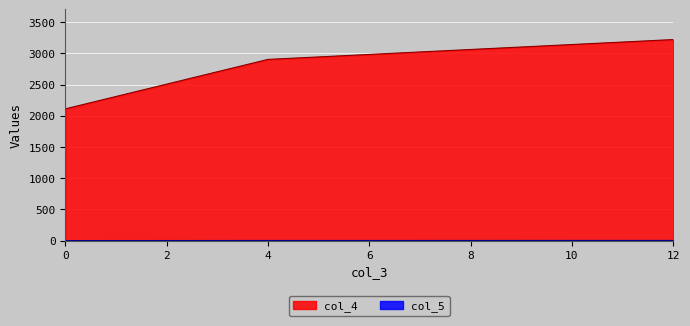

Rank the series at 0 from lowest to highest value.

col_5, col_4